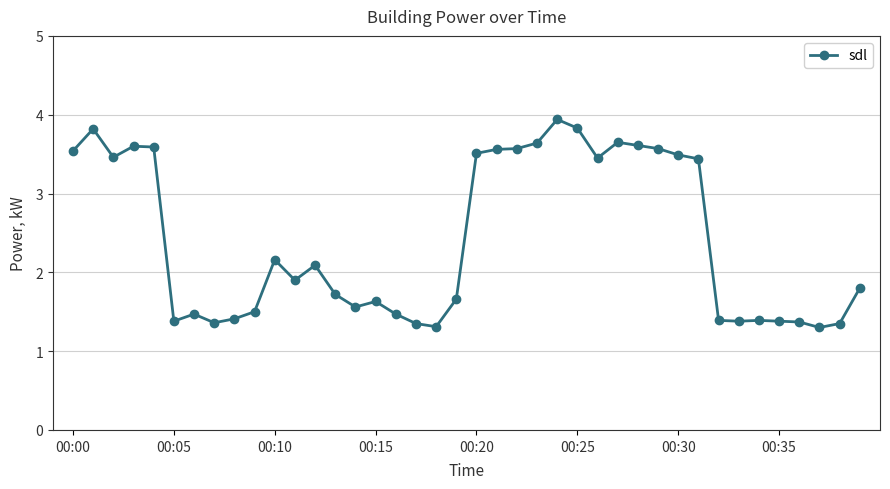

What is the average value?

2.4